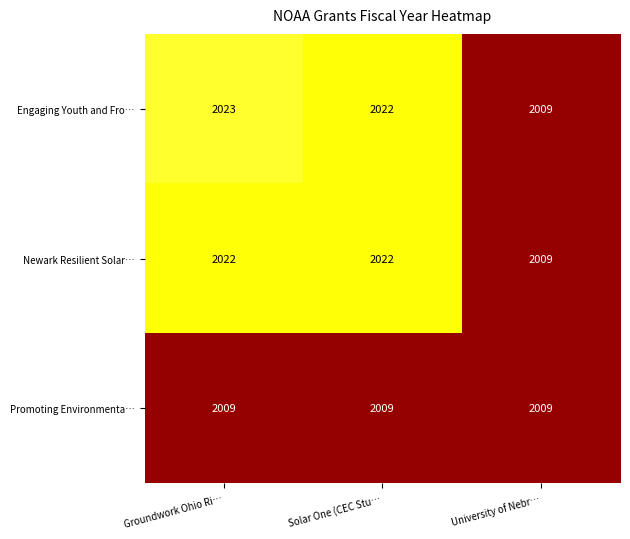

The value of Promoting Environmenta… at Solar One (CEC Stu… is 442. True or false?

False